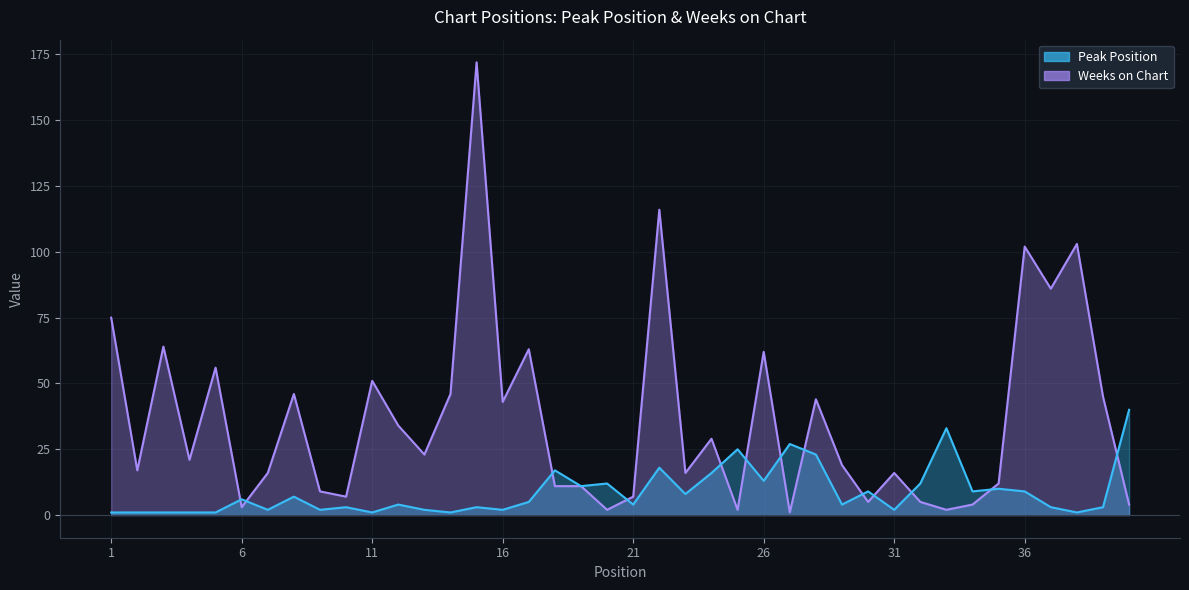

What is the value of the Weeks on Chart point at the 35th from the left?

12